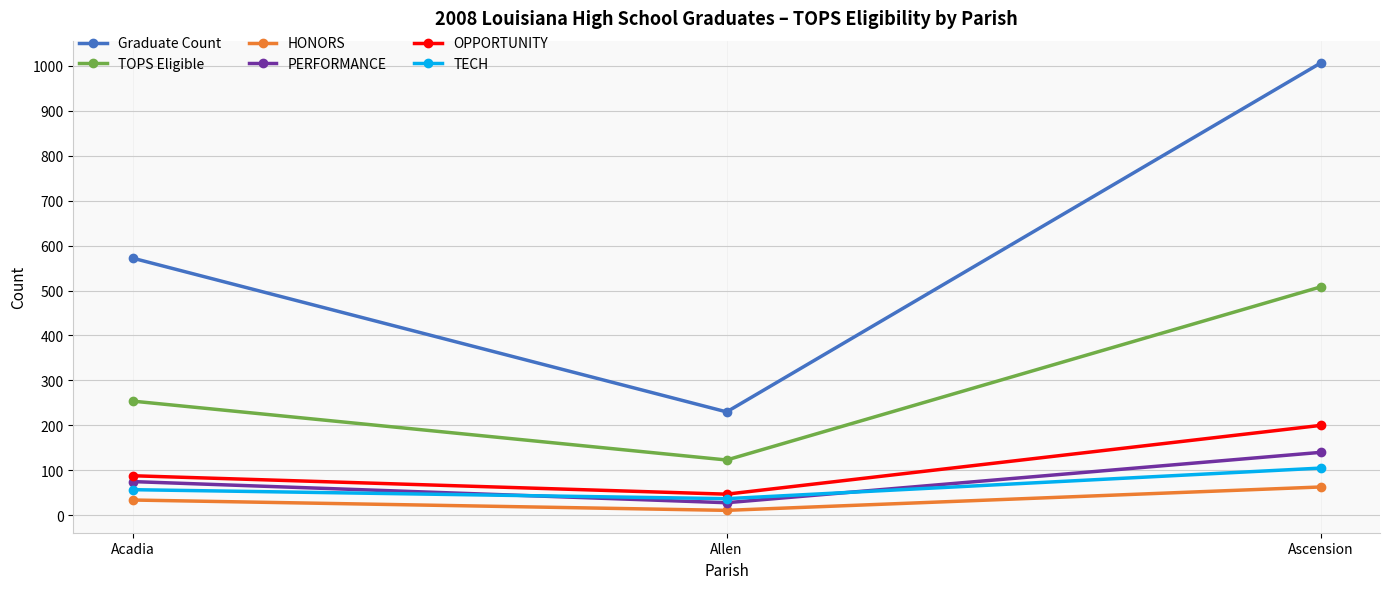

What is the label of the 3rd point from the left?

Ascension